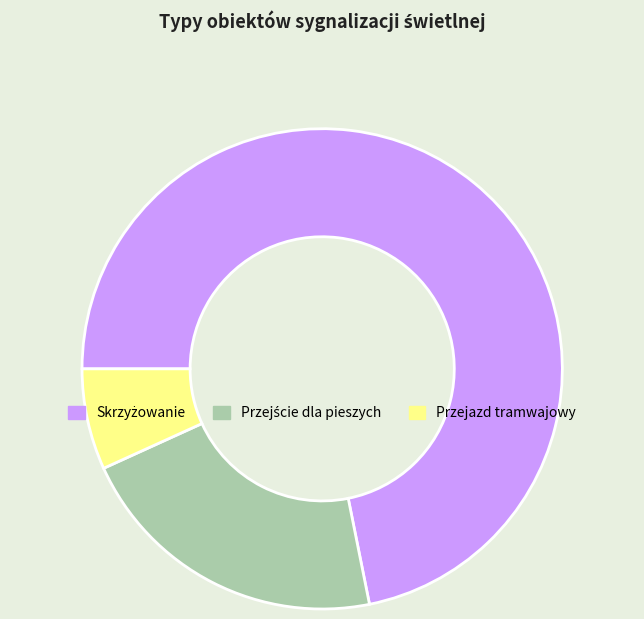

Is it true that Przejazd tramwajowy is 19% of the pie?

False